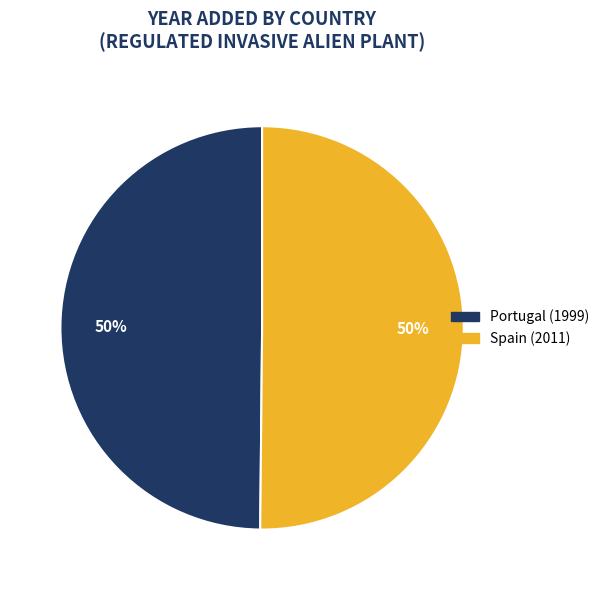

What is the ratio of the value at Portugal to the value at Spain?

1.0